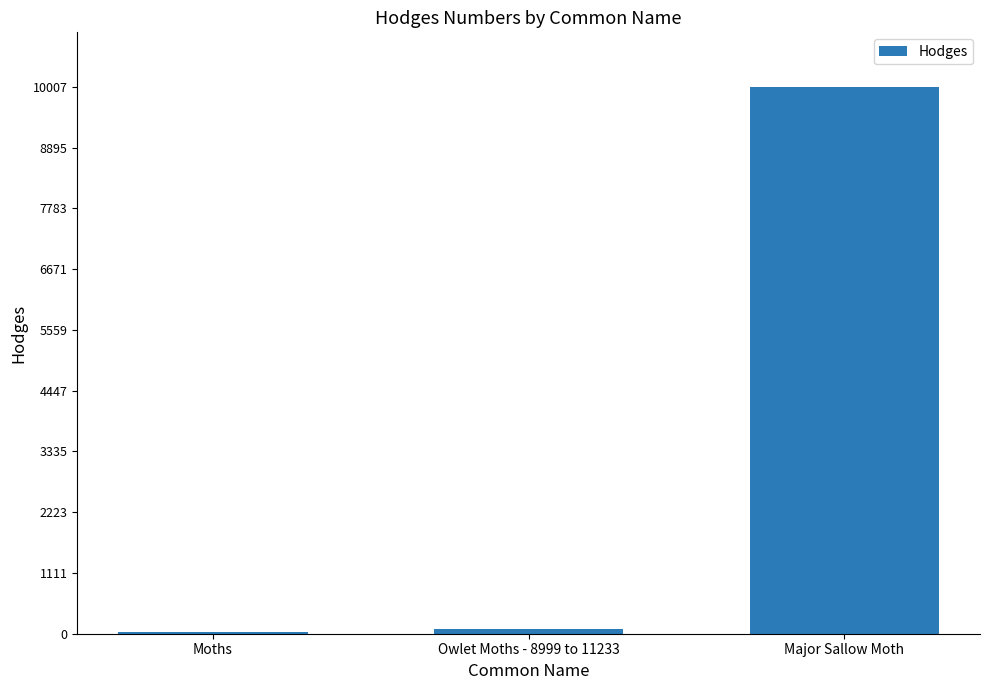

What is the change in value from Owlet Moths - 8999 to 11233 to Major Sallow Moth?

+9913.5